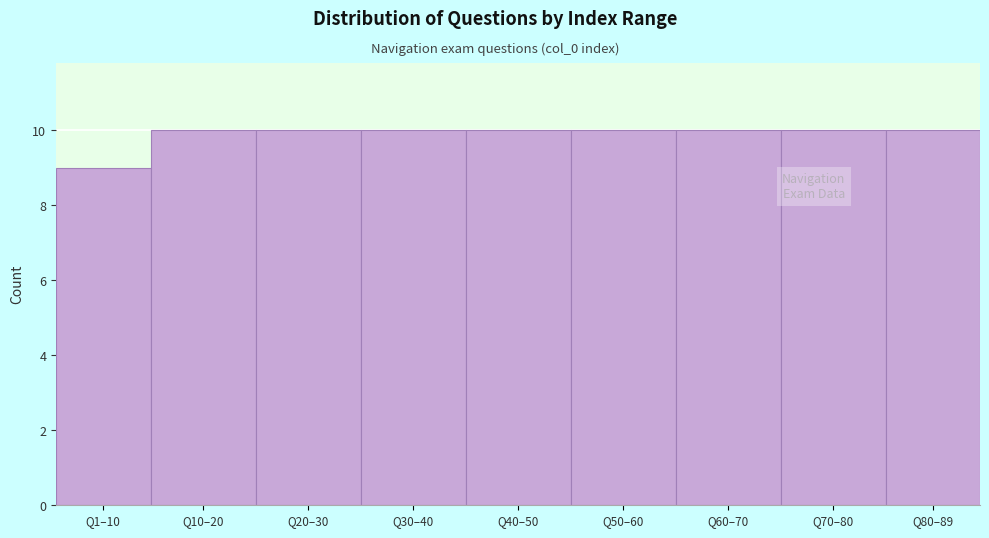

Reading left to right, transcribe all the data shown in this chart.

Q1–10=9	Q10–20=10	Q20–30=10	Q30–40=10	Q40–50=10	Q50–60=10	Q60–70=10	Q70–80=10	Q80–89=10